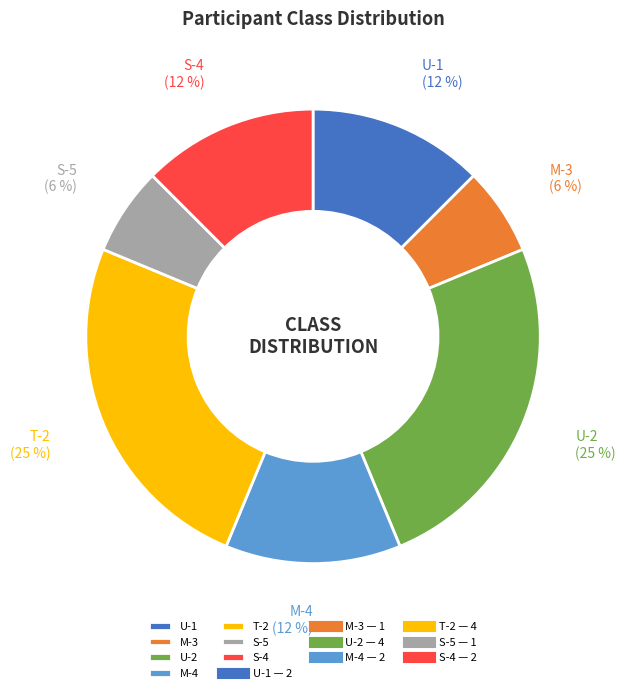

Between U-1 and S-5, which is larger?

U-1